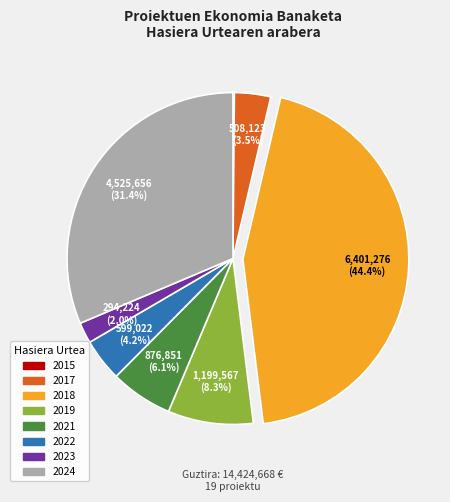

What percentage is NOT represented by 2018?

55.6%